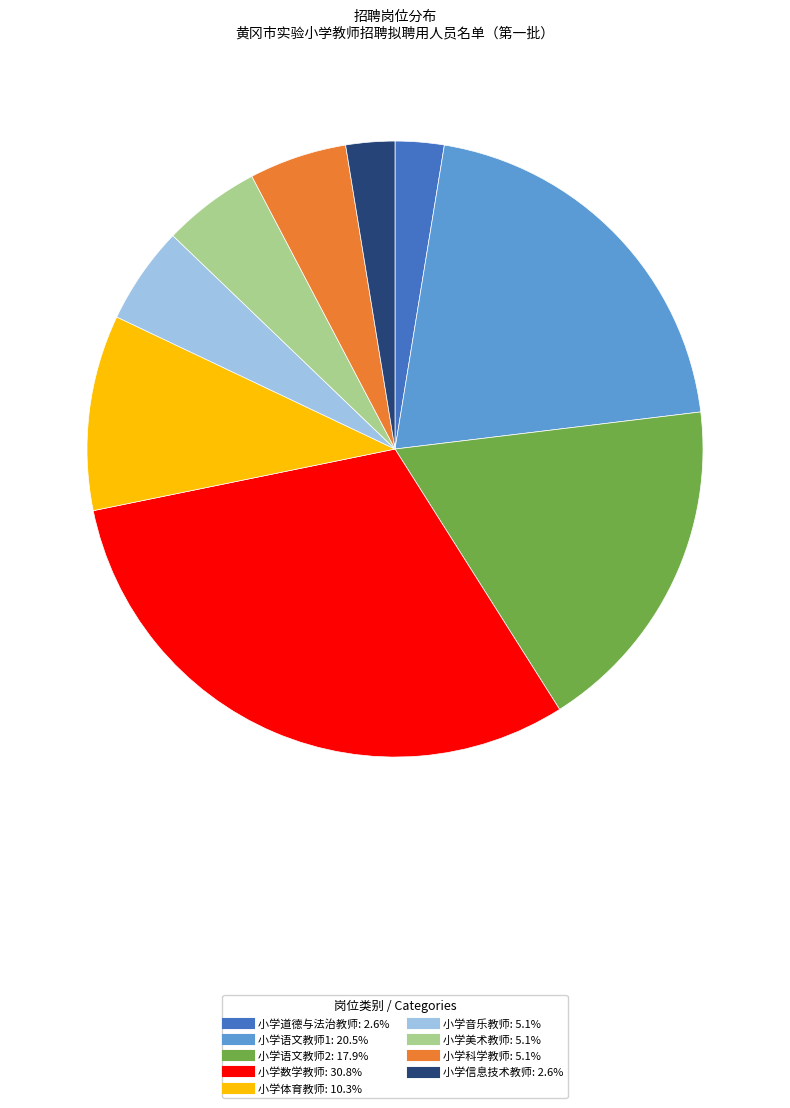

Is 小学数学教师 the majority of the pie?

No